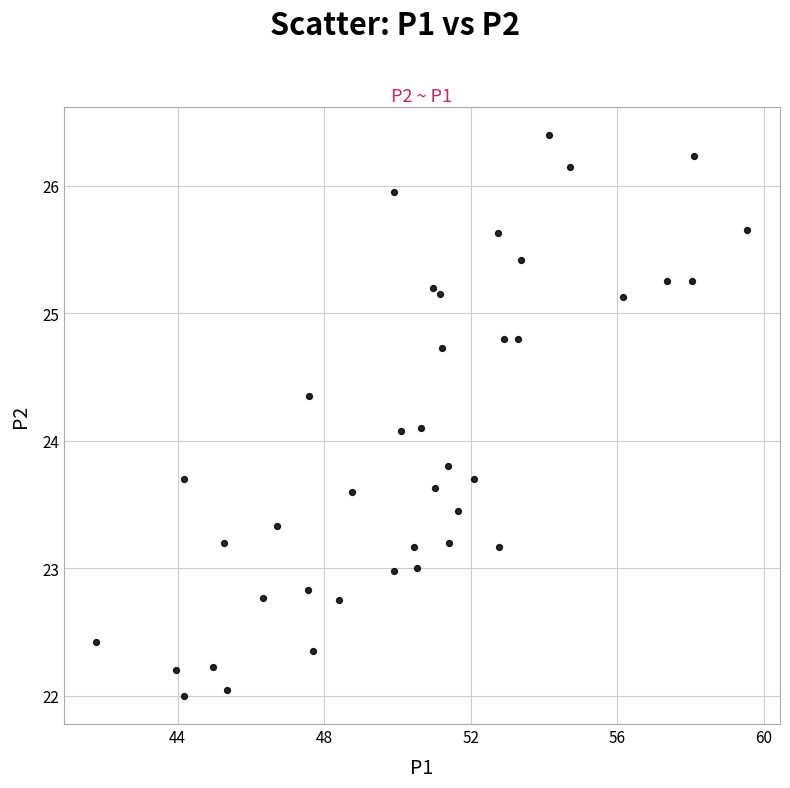

What is the range of X values (max minus min)?

17.8